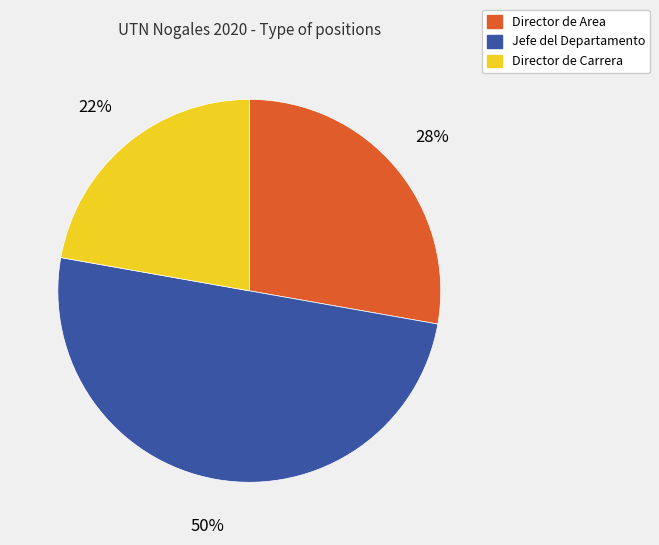

Does Director de Carrera represent more than half of the total?

No